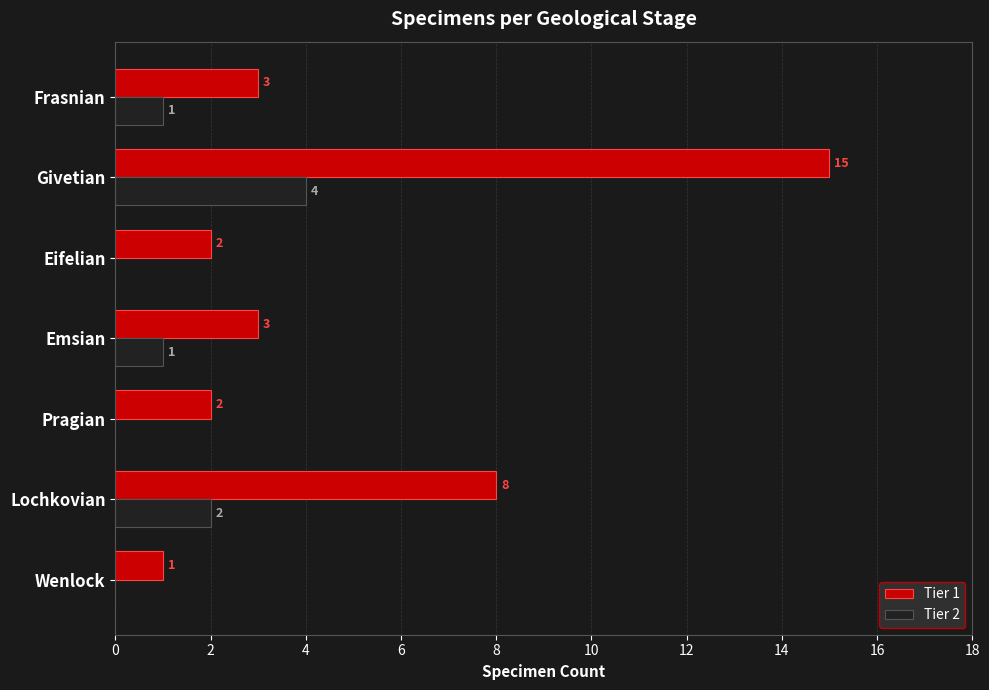

Between Lochkovian and Frasnian, which series saw the biggest shift?

Tier 1